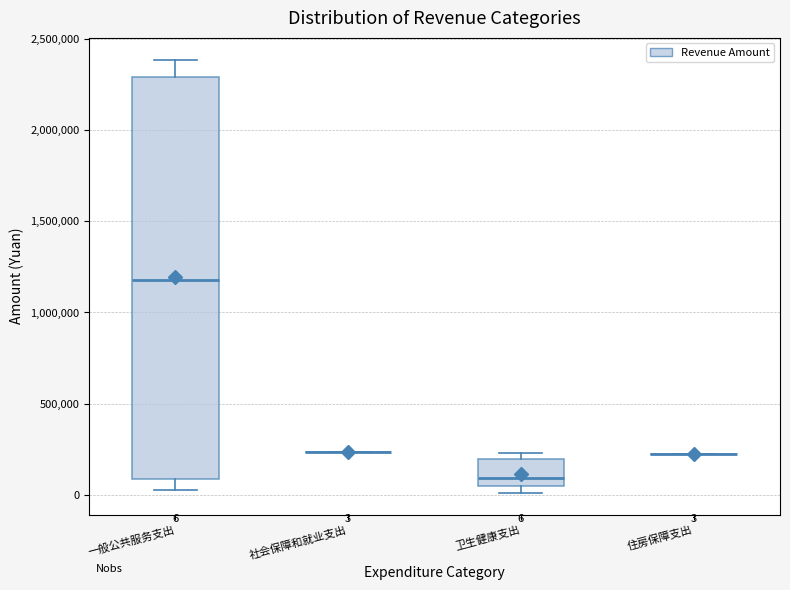

Comparing the boxes themselves (not the whiskers), which one is the tallest?

一般公共服务支出